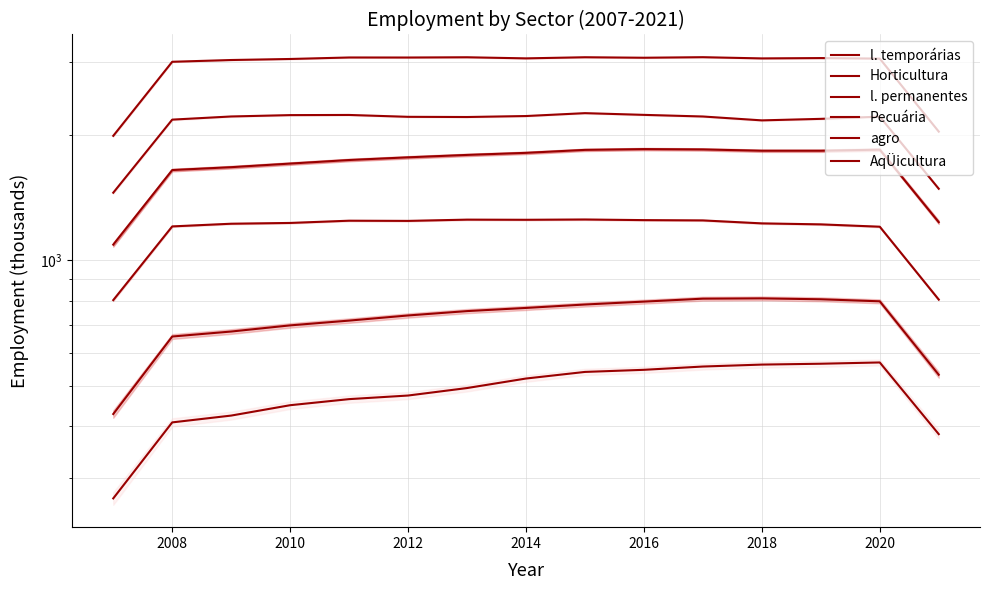

What is the spread (max minus min) of values at 2018?

2492.0